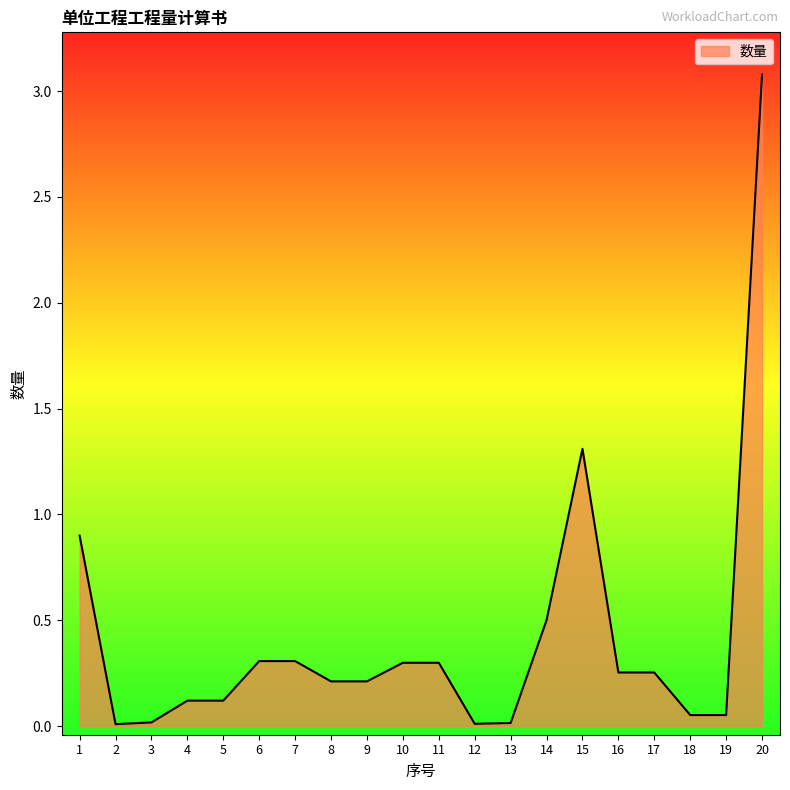

Is it true that the value at 5 is 0.1?

True